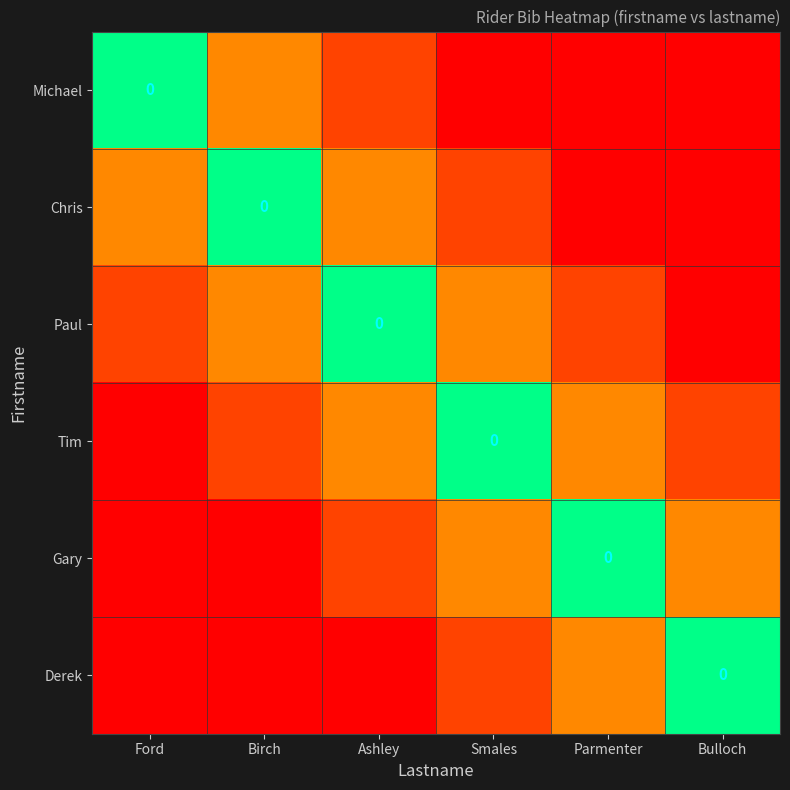

Is it true that Michael equals 0.1 at Ashley?

False